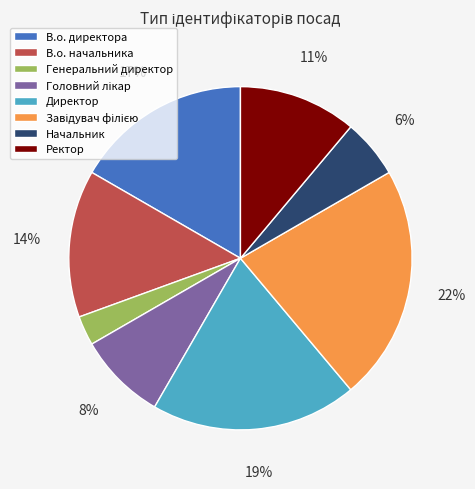

To the nearest percent, what is the average slice percentage?

12%